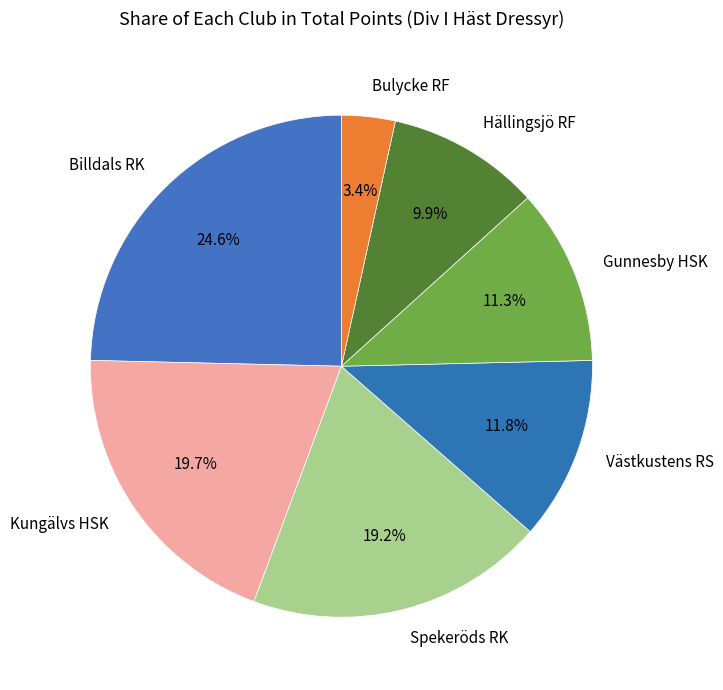

Which slice is the largest?

Billdals RK